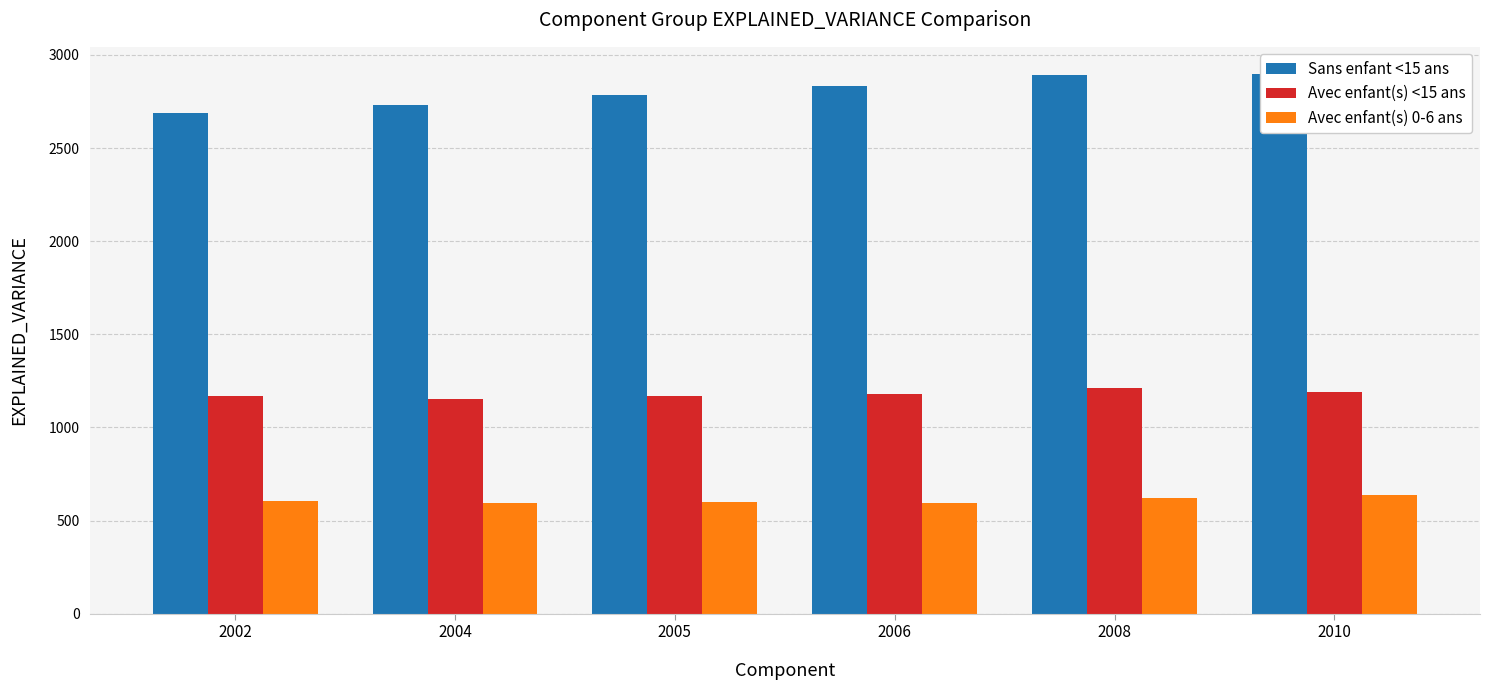

At 2002, list the series in order from smallest to largest.

Avec enfant(s) 0-6 ans, Avec enfant(s) <15 ans, Sans enfant <15 ans